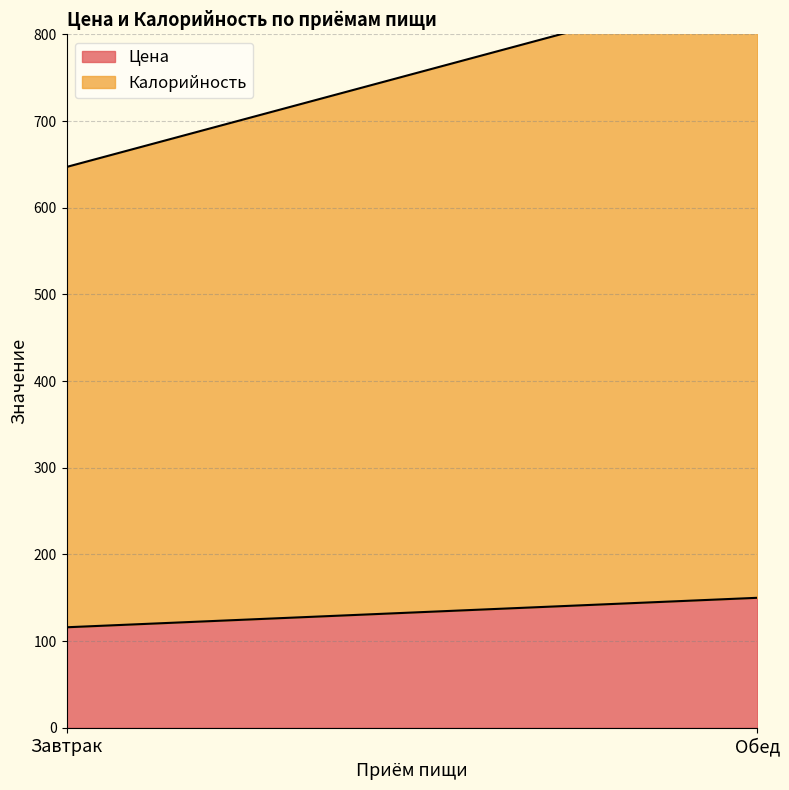

What position from the right is Обед?

1